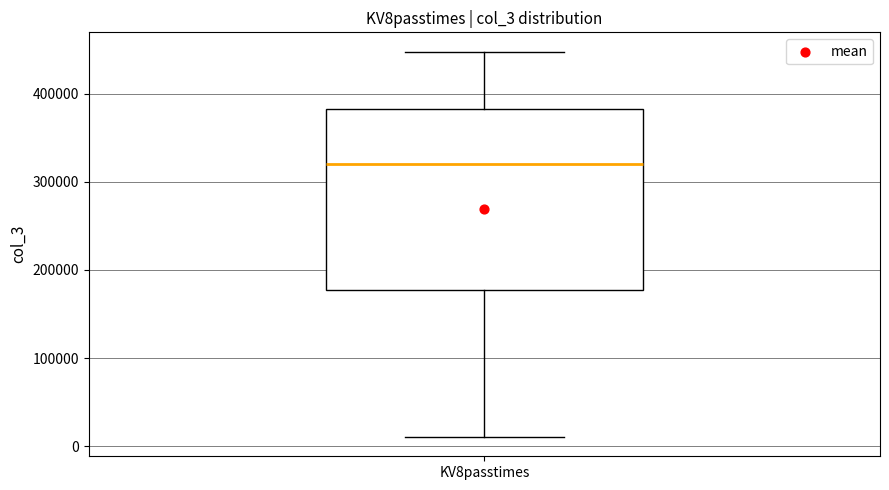

Transcribe this box plot: give where the median line is, the range the box spans, and where the two whiskers end, as read against the y-axis. The values are not printed on the chart, so give them approximately, as read against the axis.

median 320000, box 180000 to 380000, whiskers 10000 to 450000